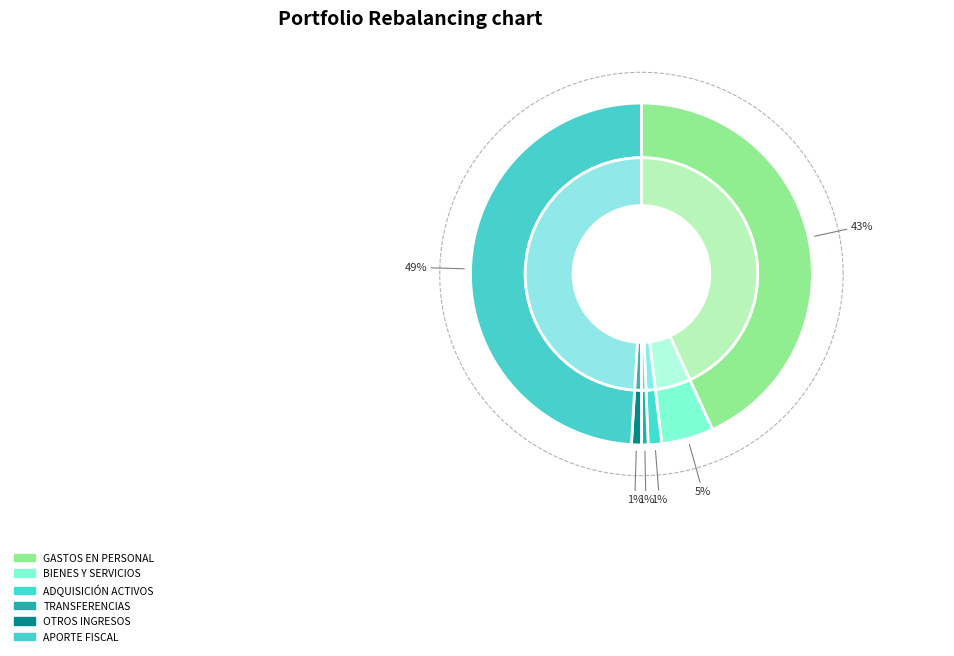

Is it true that ADQUISICIÓN DE ACTIVOS NO FINANCIEROS is 11% of the pie?

False